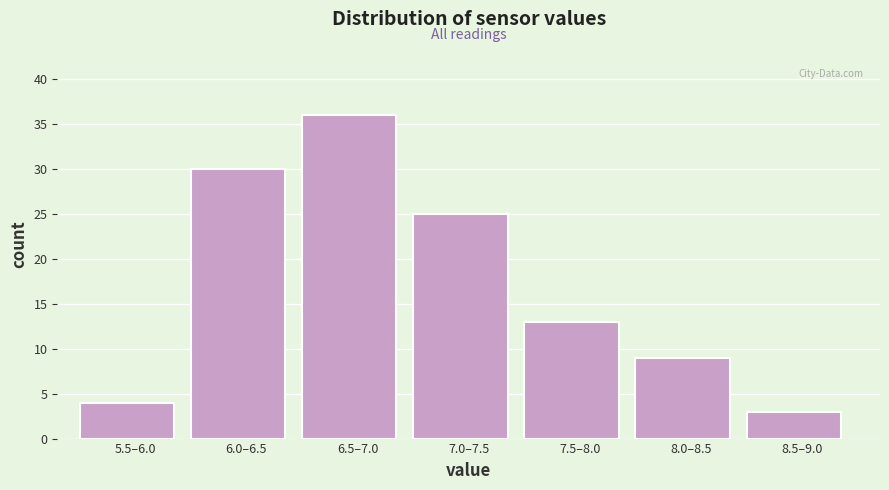

Reading left to right, list all the values displayed in this chart.

5.5–6.0=4	6.0–6.5=30	6.5–7.0=36	7.0–7.5=25	7.5–8.0=13	8.0–8.5=9	8.5–9.0=3